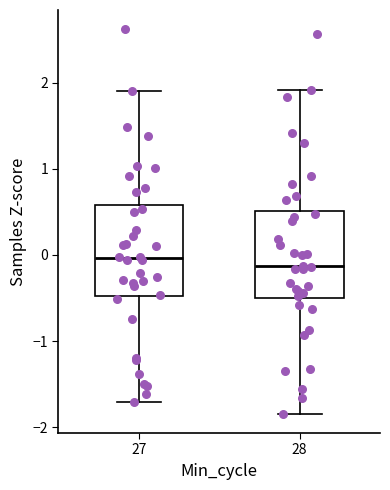

Where is the upper edge of the box at x = 28 on the y-axis? The values are not printed on the chart, so give them approximately, as read against the axis.

0.5